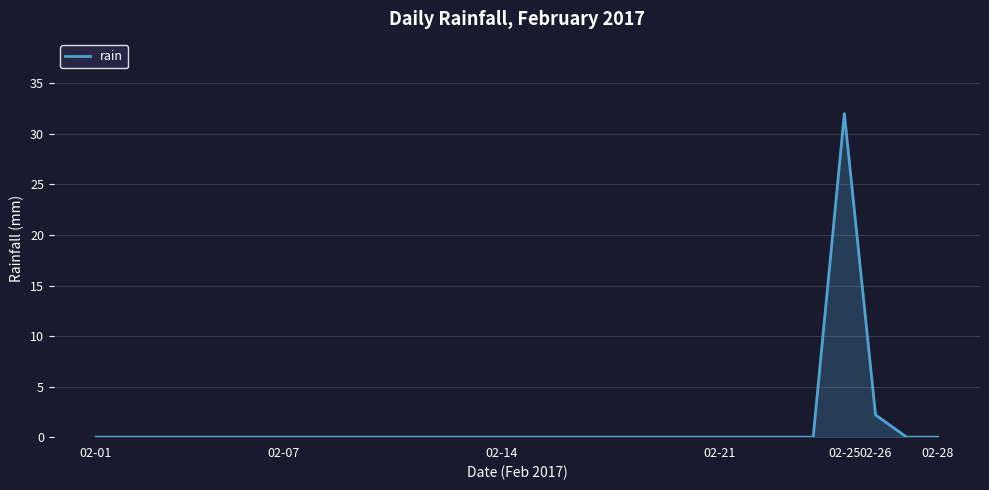

What is the maximum value shown in the chart?

32.0